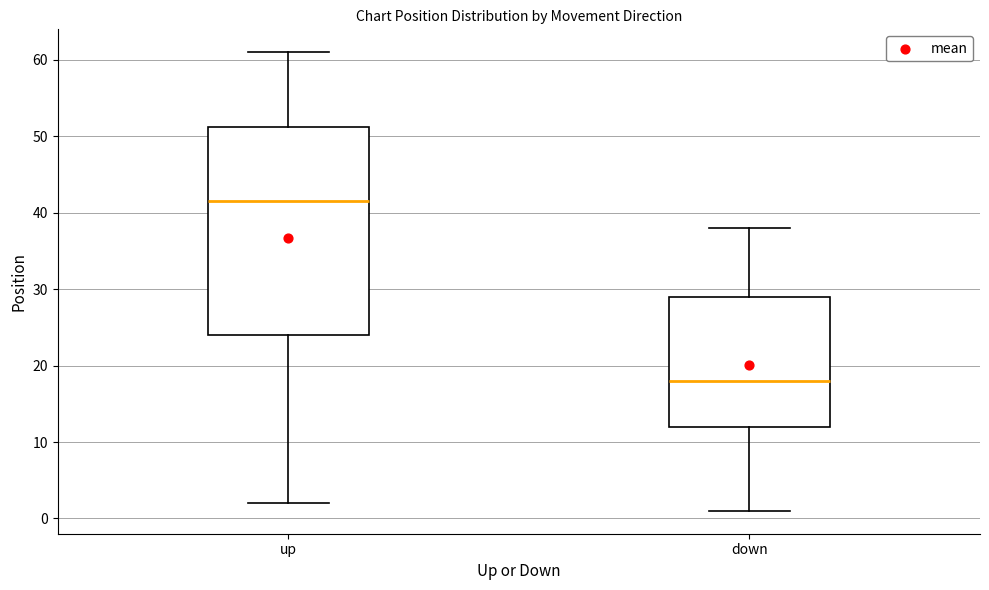

Where is the lower edge of the box for up on the y-axis? The values are not printed on the chart, so give them approximately, as read against the axis.

24